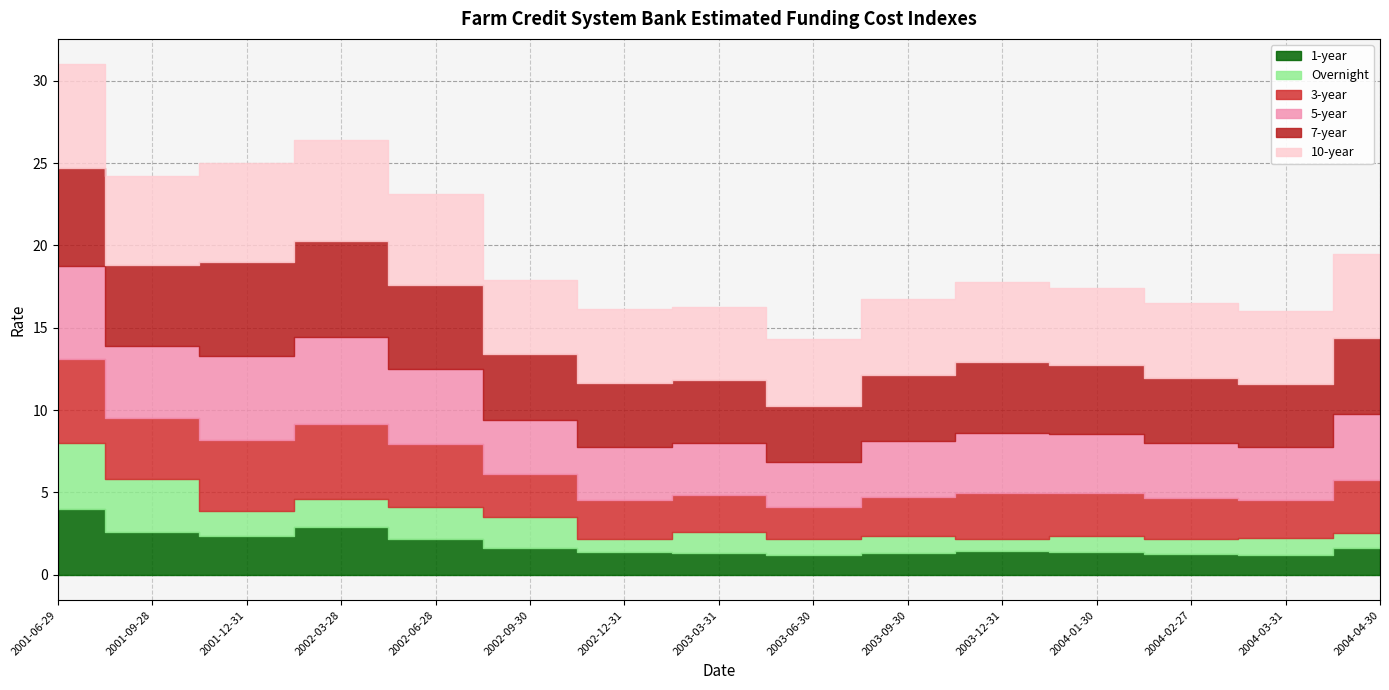

What is the label of the 14th point from the right?

2001-09-28